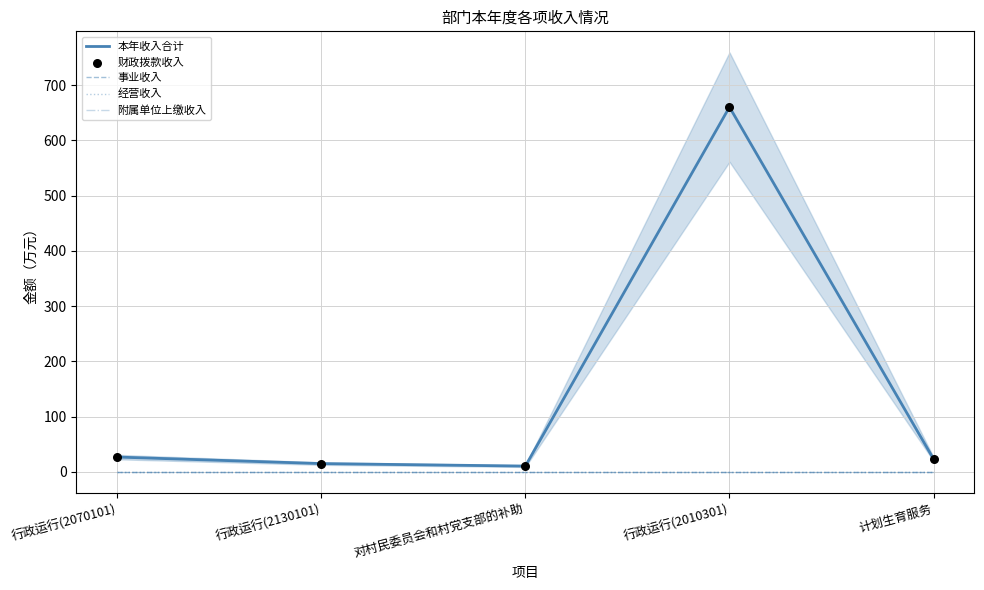

Which series reaches the maximum Y coordinate?

本年收入合计